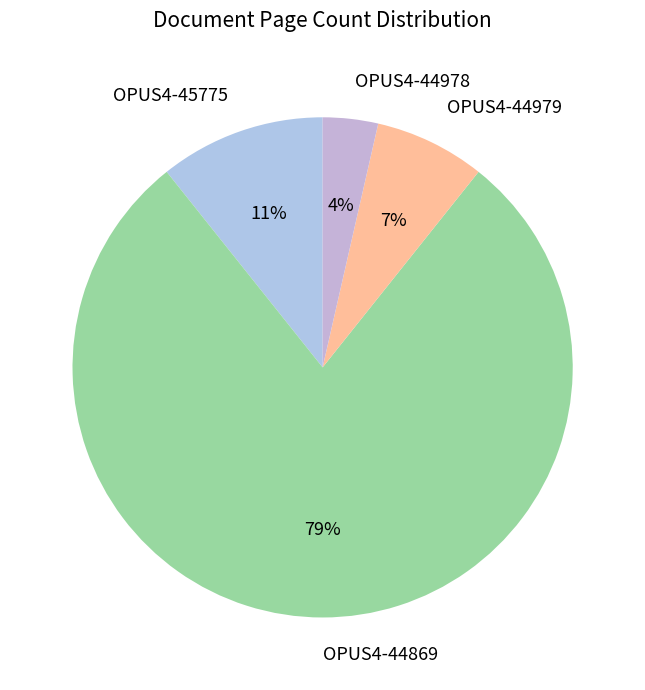

How many segments does this pie chart have?

4